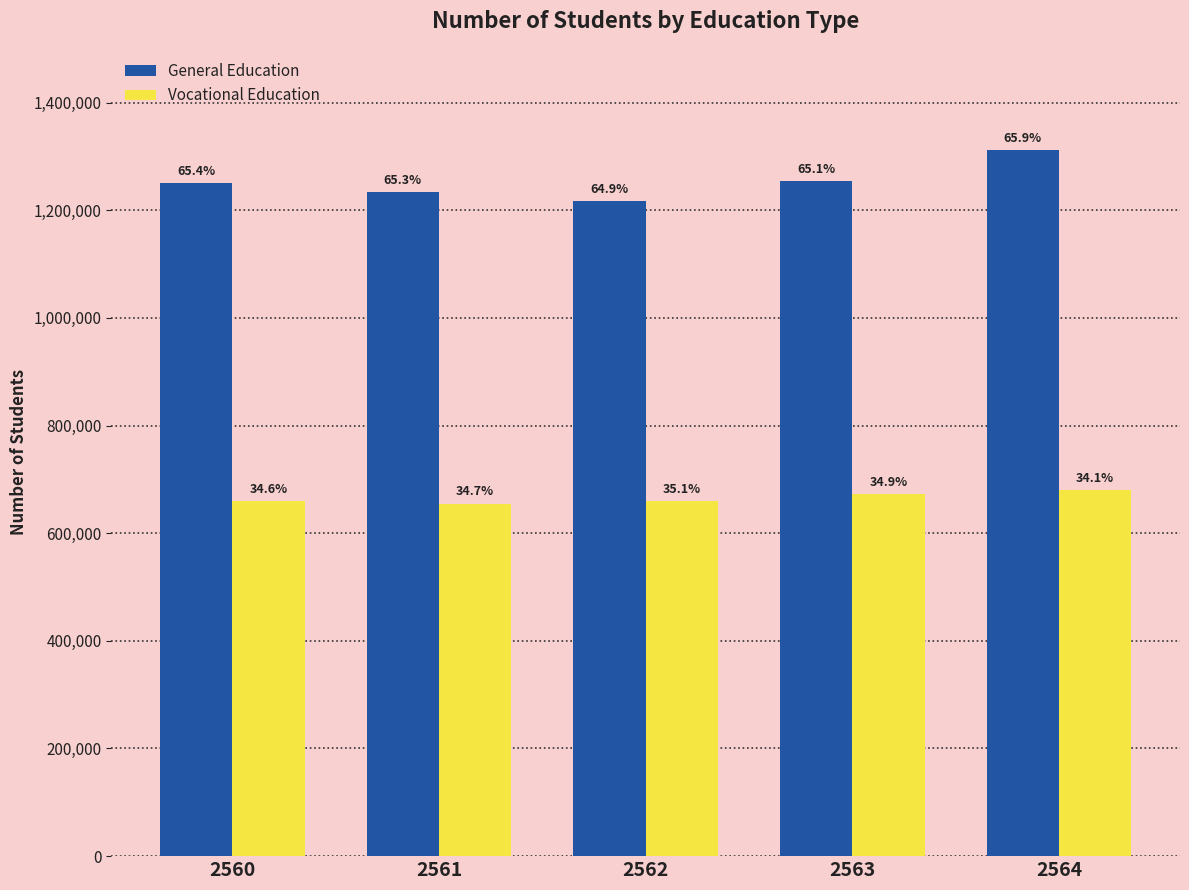

Between 2560 and 2563, which is larger?

2563